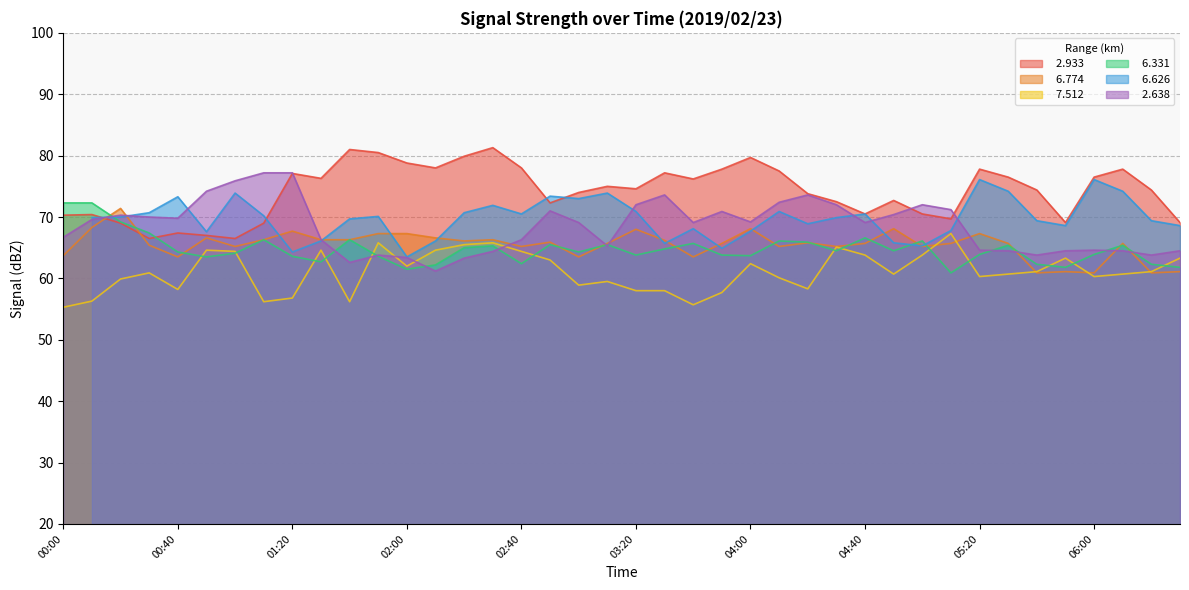

At which label does   2.933 reach its peak?

02:30